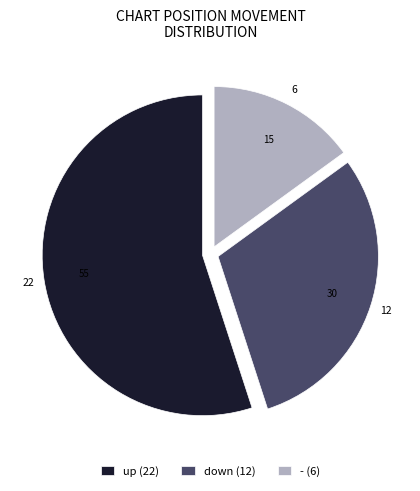

True or false: up (22) accounts for 44% of the total.

False